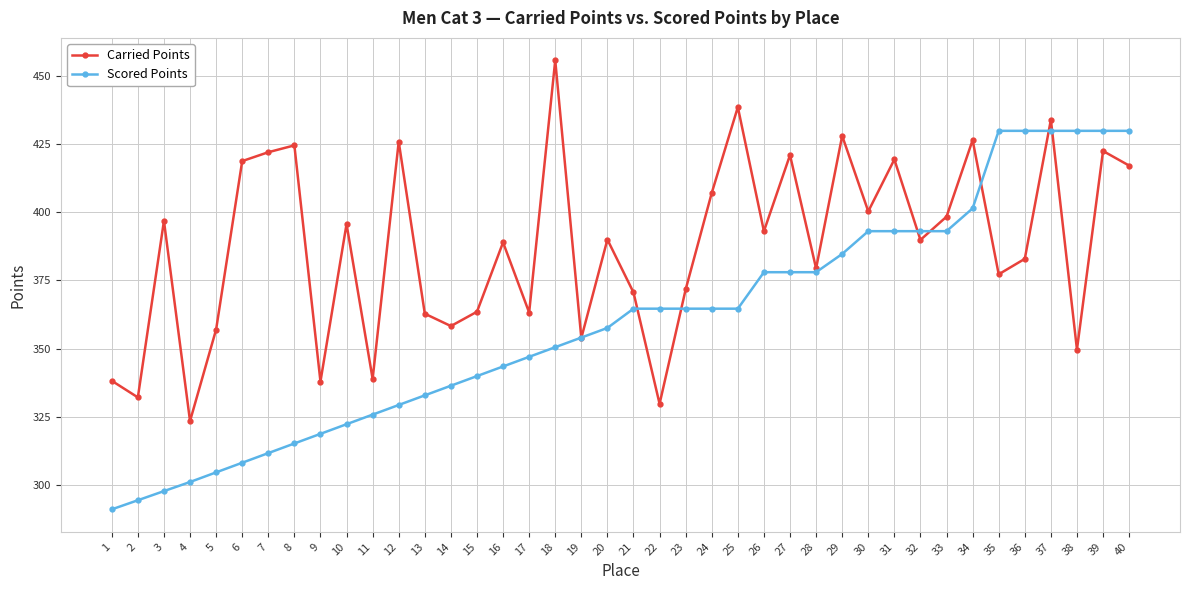

How many data points in Scored Points are above 364?

20